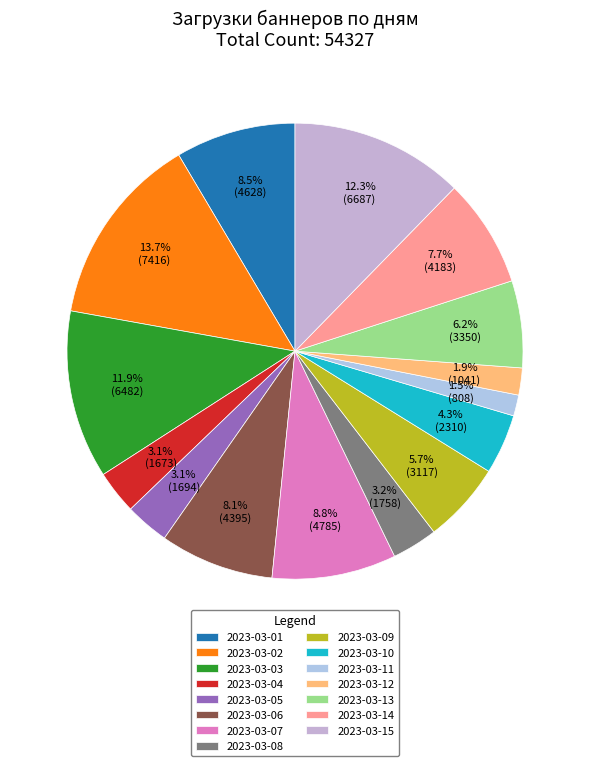

What portion of the pie excludes 2023-03-02?

86.3%